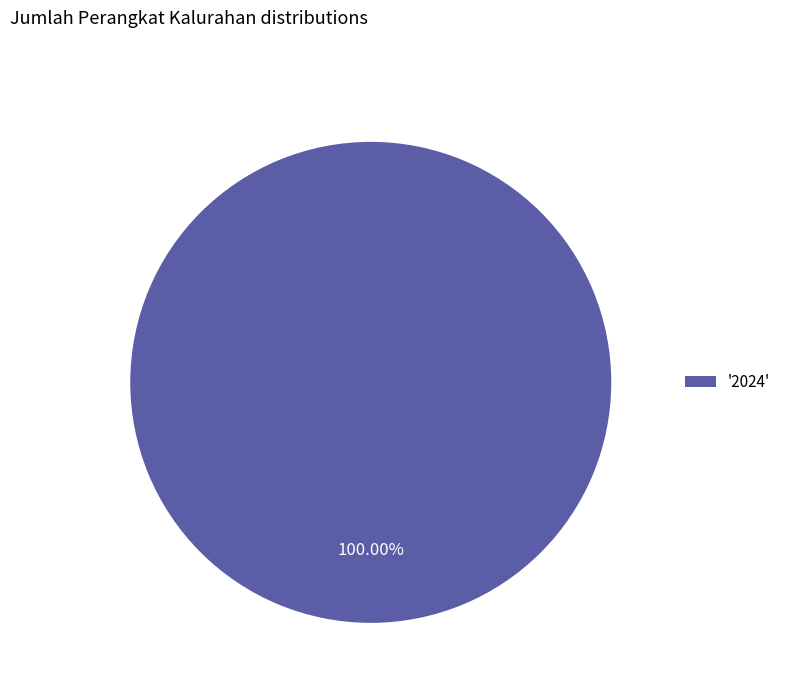

Which category accounts for the majority?

'2024'